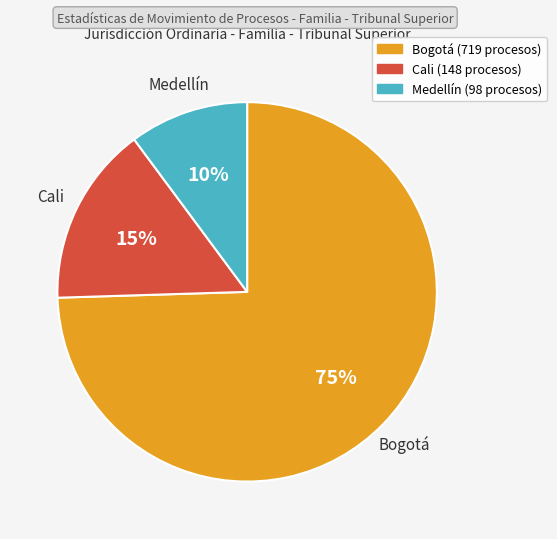

How many segments does this pie chart have?

3